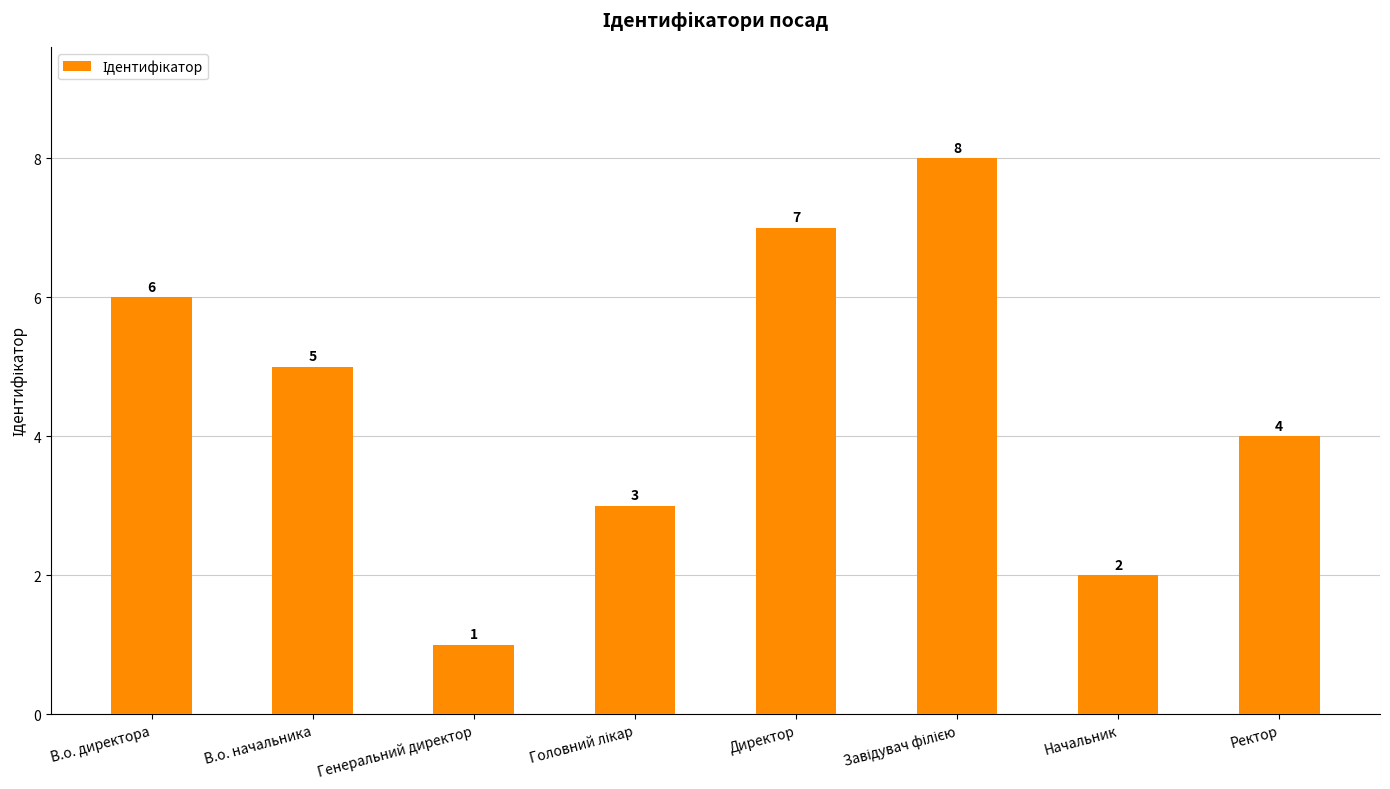

What is the sum of all values?

36